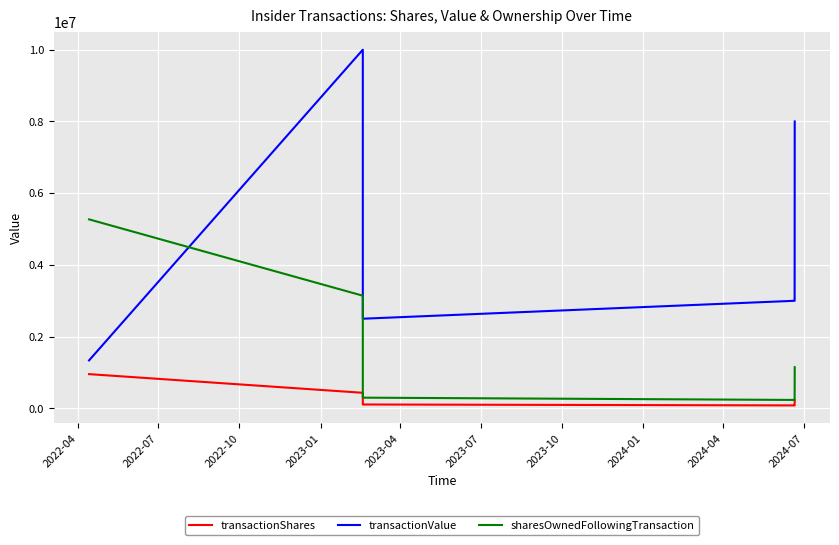

List the series in order of their overall mean, lowest first.

transactionShares, sharesOwnedFollowingTransaction, transactionValue